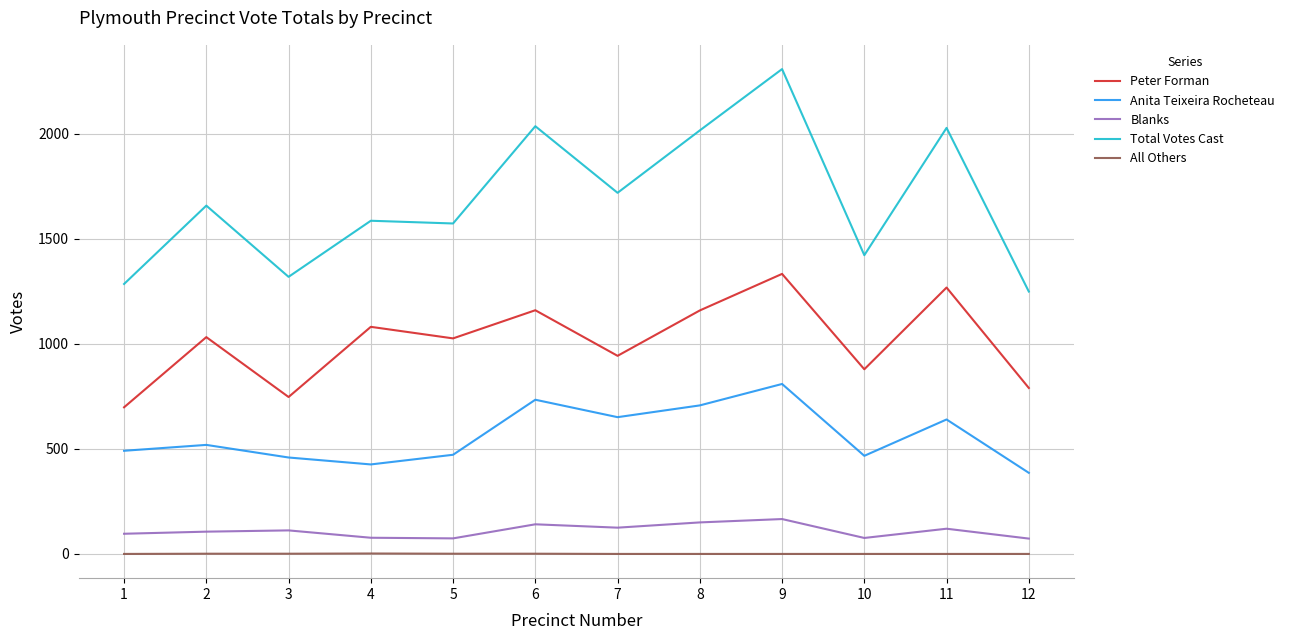

What is the total value across all series at 11?

4056